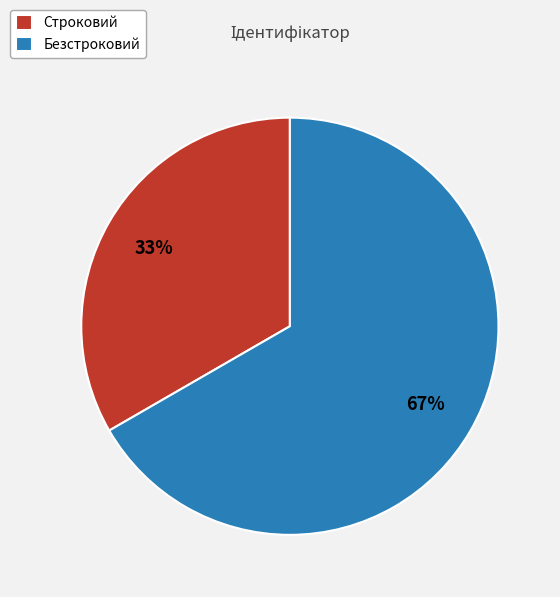

Do Безстроковий and Строковий together represent more than half of the pie?

Yes